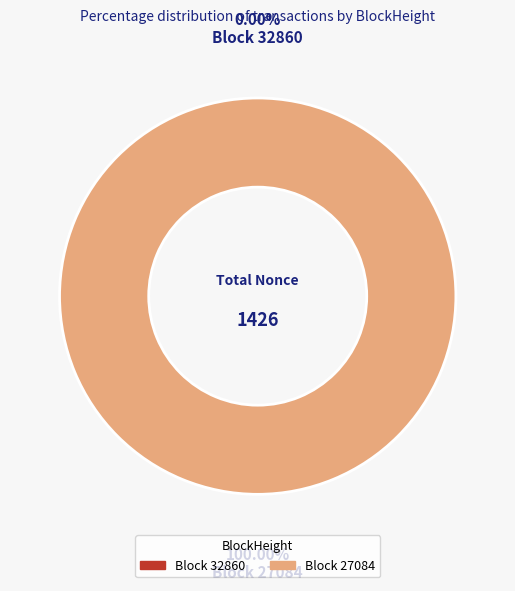

Which slice is the largest?

27084